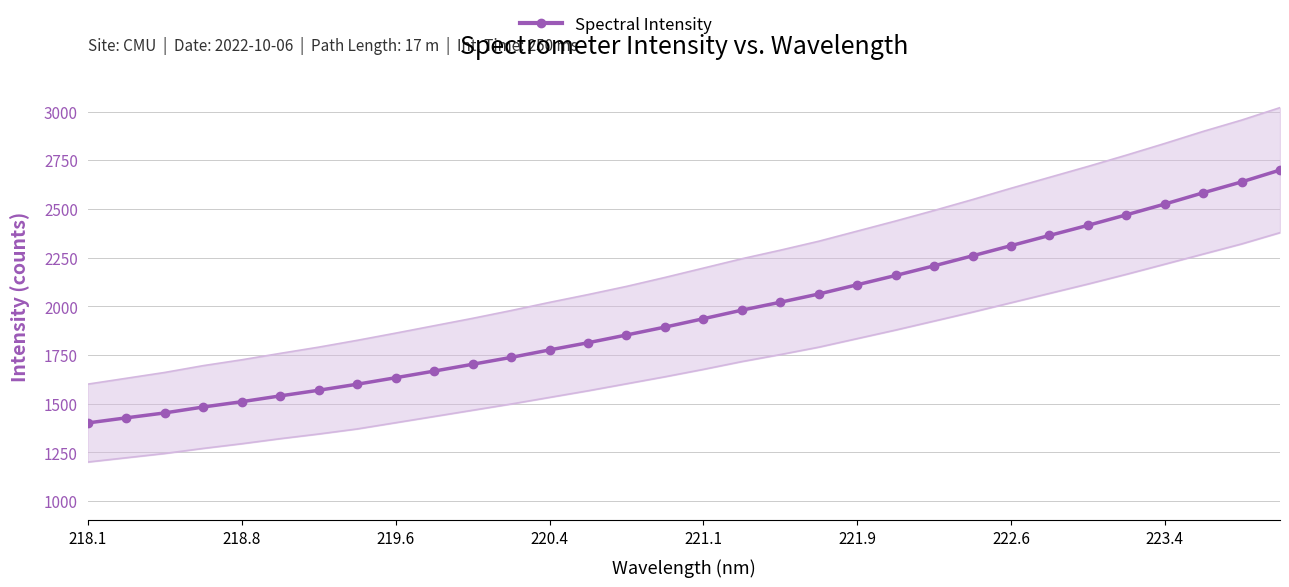

What is the lowest value of the Spectral Intensity series?

1400.8